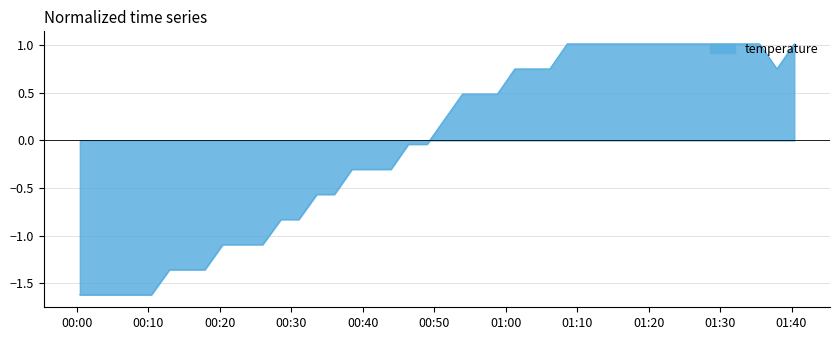

What is the smallest value displayed?

-1.6